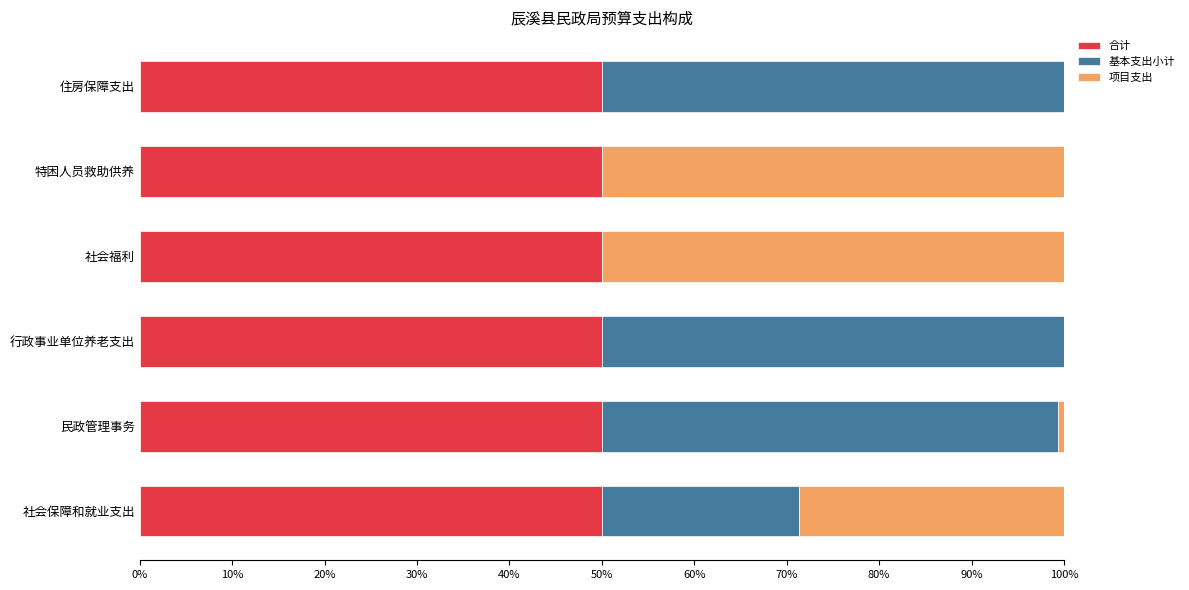

How many data points does each series have?

6